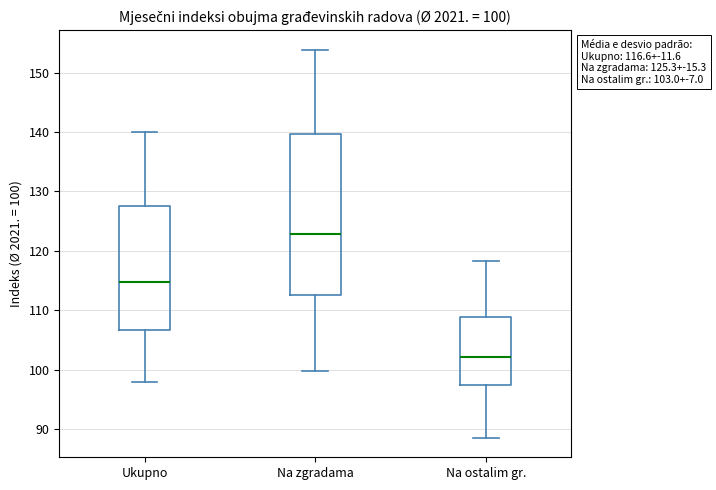

Which box is the tallest, from its lower edge to its upper edge?

Na zgradama